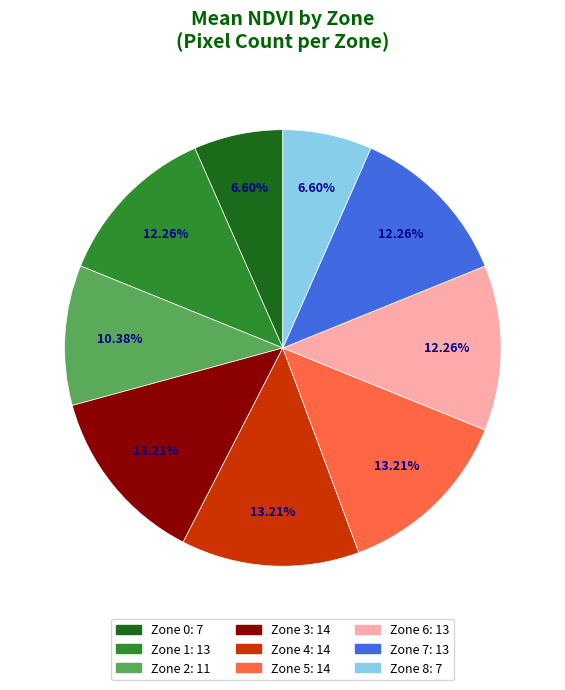

Count the number of slices in the pie.

9